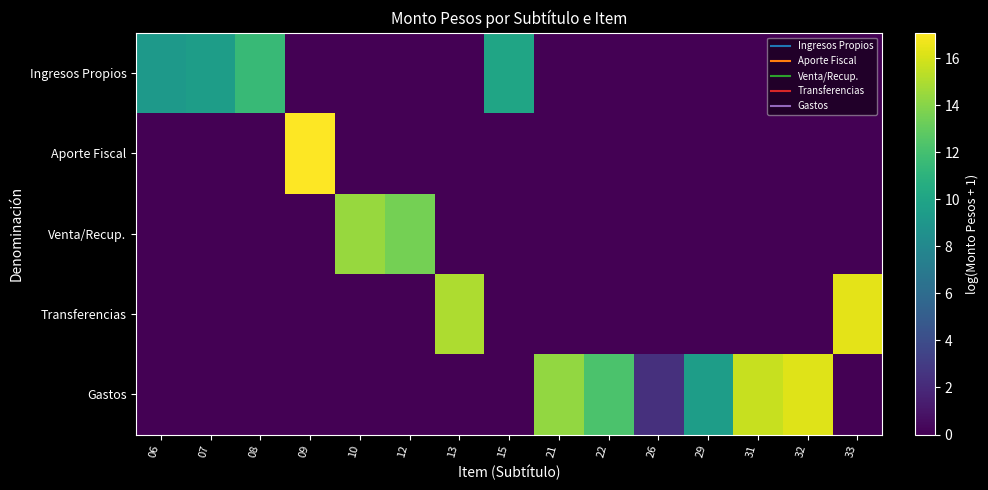

Reading left to right, what are all the values shown in this chart?

Ingresos Propios: 06=9.3	07=9.5	08=11.5	09=0.0	10=0.0	12=0.0	13=0.0	15=10.0	21=0.0	22=0.0	26=0.0	29=0.0	31=0.0	32=0.0	33=0.0
Aporte Fiscal: 06=0.0	07=0.0	08=0.0	09=17.1	10=0.0	12=0.0	13=0.0	15=0.0	21=0.0	22=0.0	26=0.0	29=0.0	31=0.0	32=0.0	33=0.0
Venta/Recup.: 06=0.0	07=0.0	08=0.0	09=0.0	10=14.4	12=13.5	13=0.0	15=0.0	21=0.0	22=0.0	26=0.0	29=0.0	31=0.0	32=0.0	33=0.0
Transferencias: 06=0.0	07=0.0	08=0.0	09=0.0	10=0.0	12=0.0	13=15.0	15=0.0	21=0.0	22=0.0	26=0.0	29=0.0	31=0.0	32=0.0	33=16.4
Gastos: 06=0.0	07=0.0	08=0.0	09=0.0	10=0.0	12=0.0	13=0.0	15=0.0	21=14.3	22=12.3	26=2.4	29=9.5	31=15.7	32=16.2	33=0.0